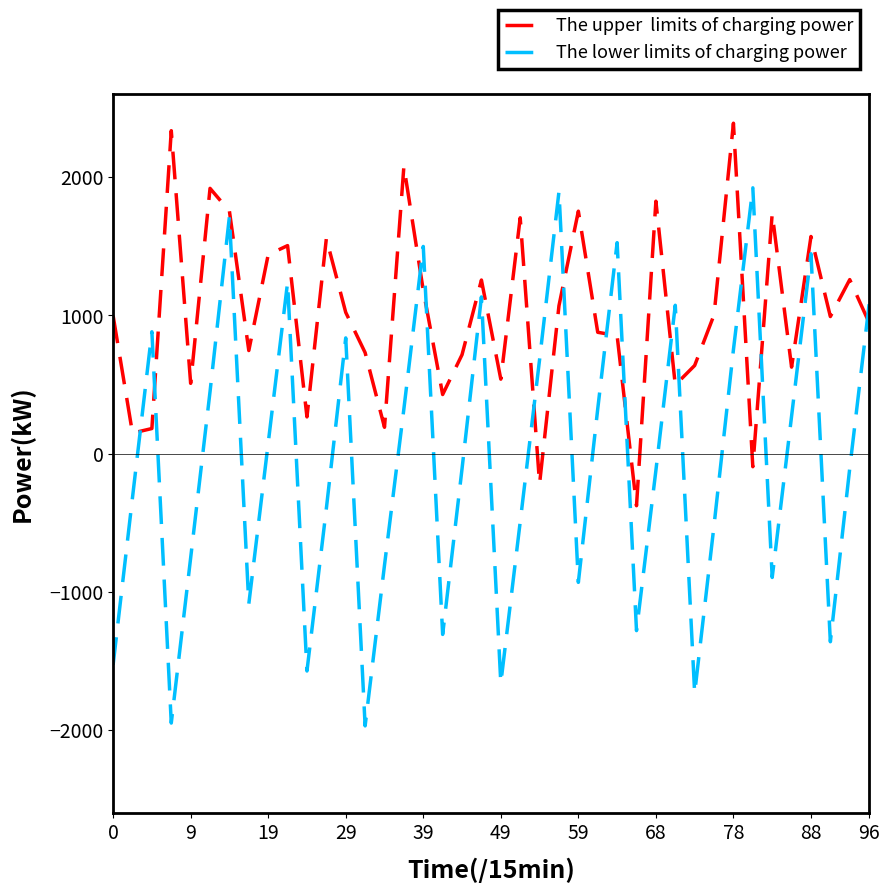

What is the greatest value displayed?

2389.0